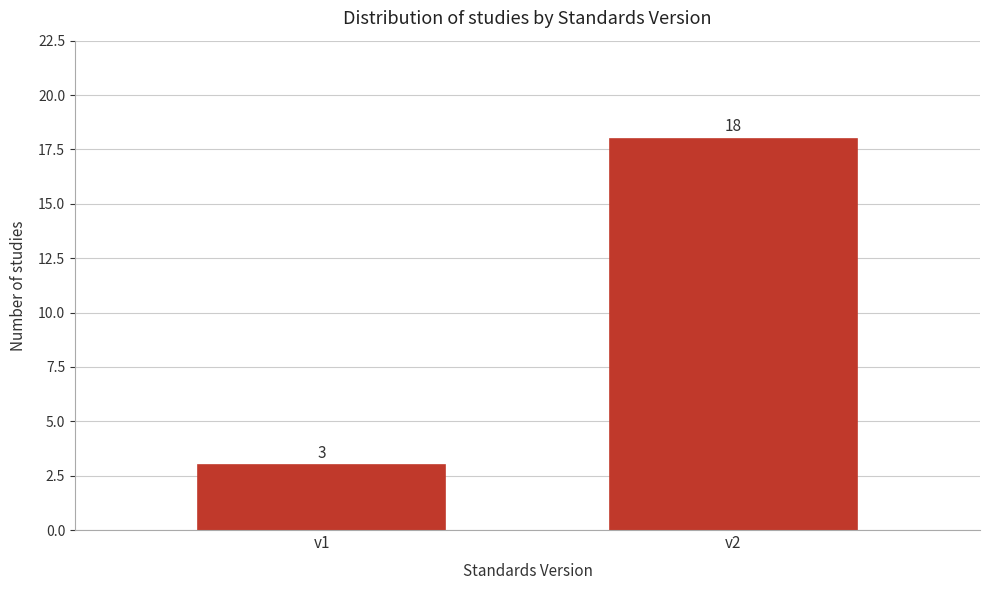

Reading right to left, list all the values displayed in this chart.

v2=18	v1=3